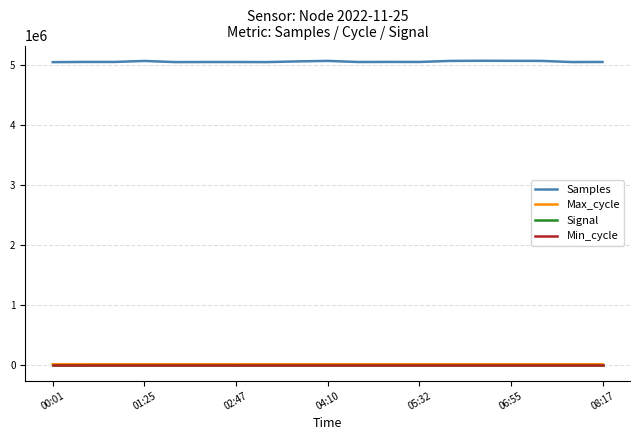

True or false: Max_cycle and Signal cross at least once.

False